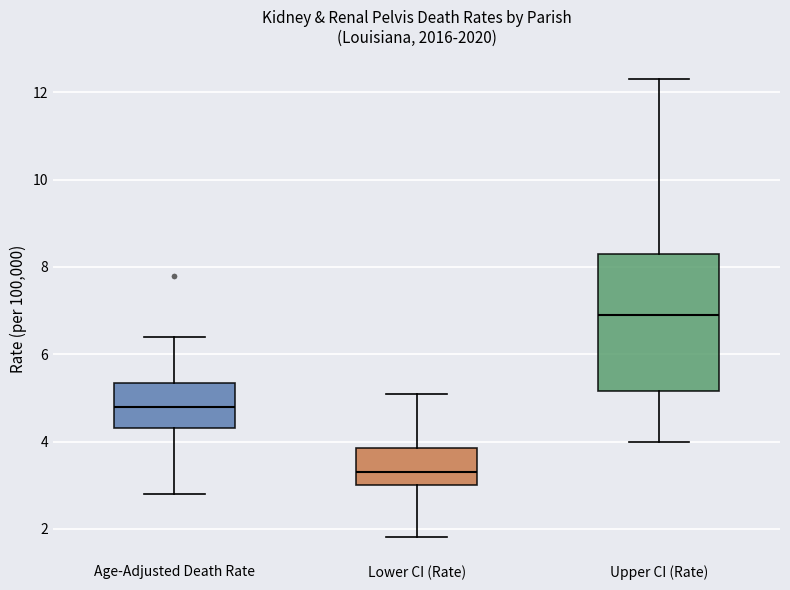

Where does the median line of the box for Upper CI (Rate) sit on the y-axis? The values are not printed on the chart, so give them approximately, as read against the axis.

7.0